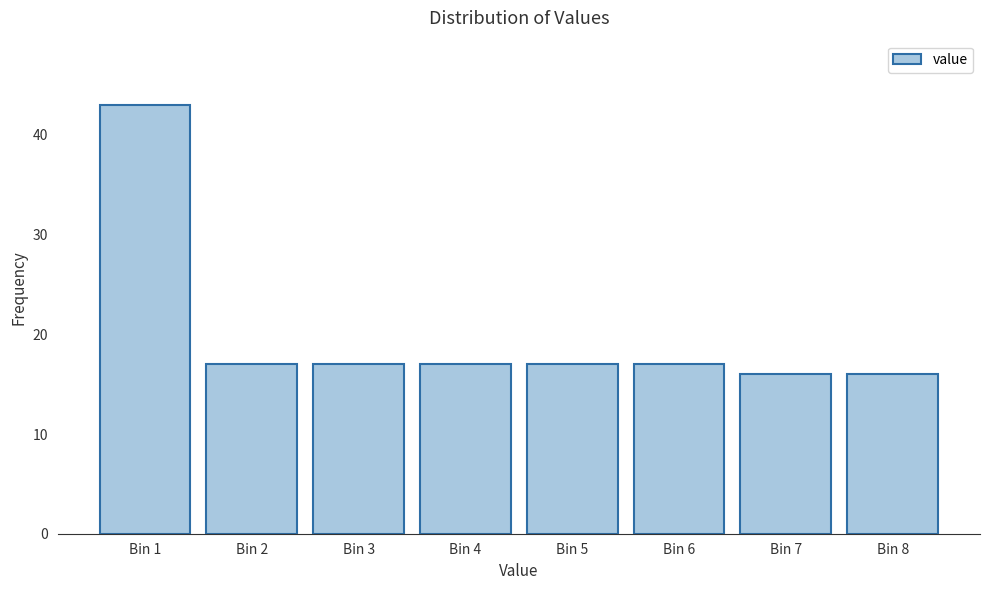

Reading left to right, list all the values displayed in this chart.

Bin 1=43	Bin 2=17	Bin 3=17	Bin 4=17	Bin 5=17	Bin 6=17	Bin 7=16	Bin 8=16